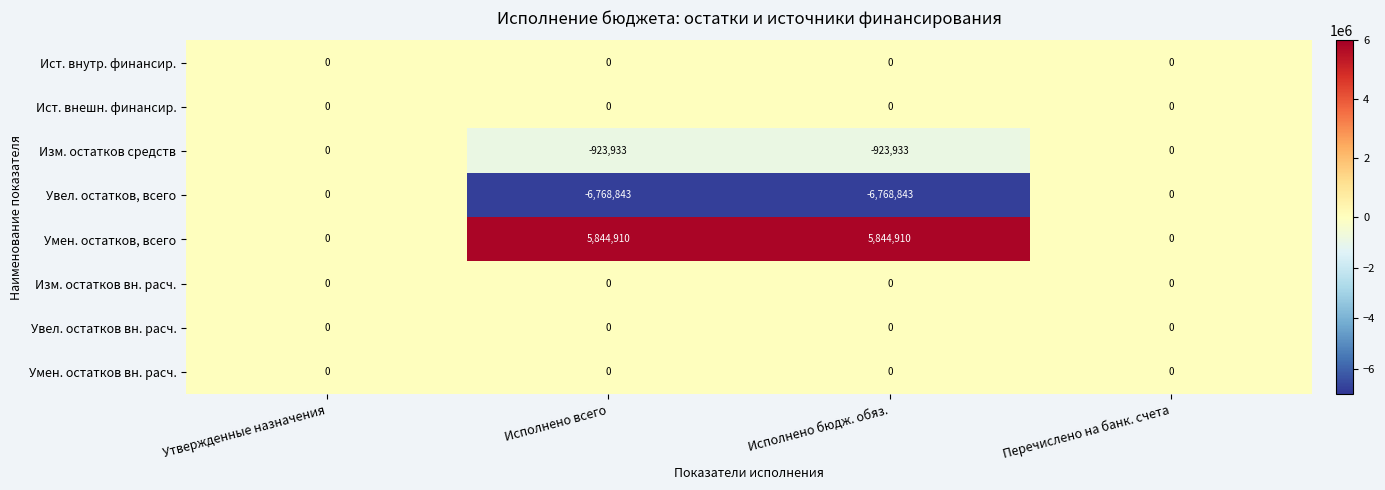

Which series has the largest total across all categories?

Умен. остатков, всего